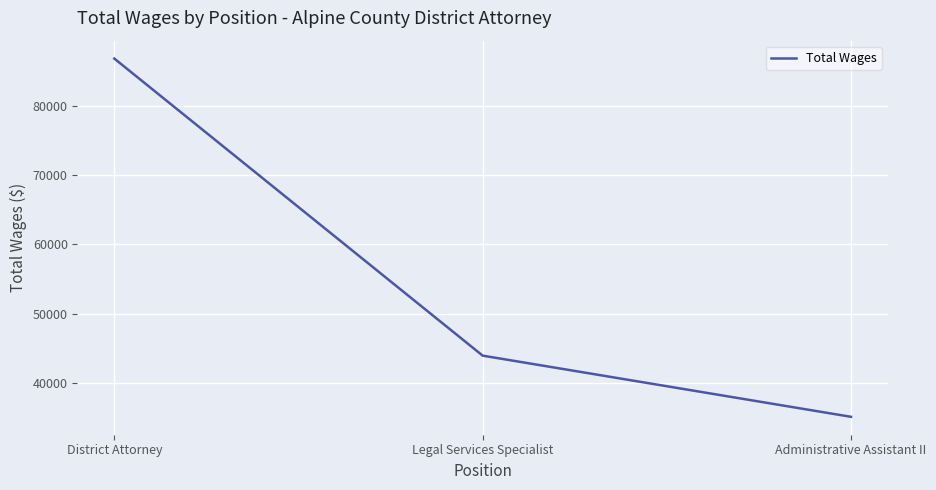

What is the average value?

55289